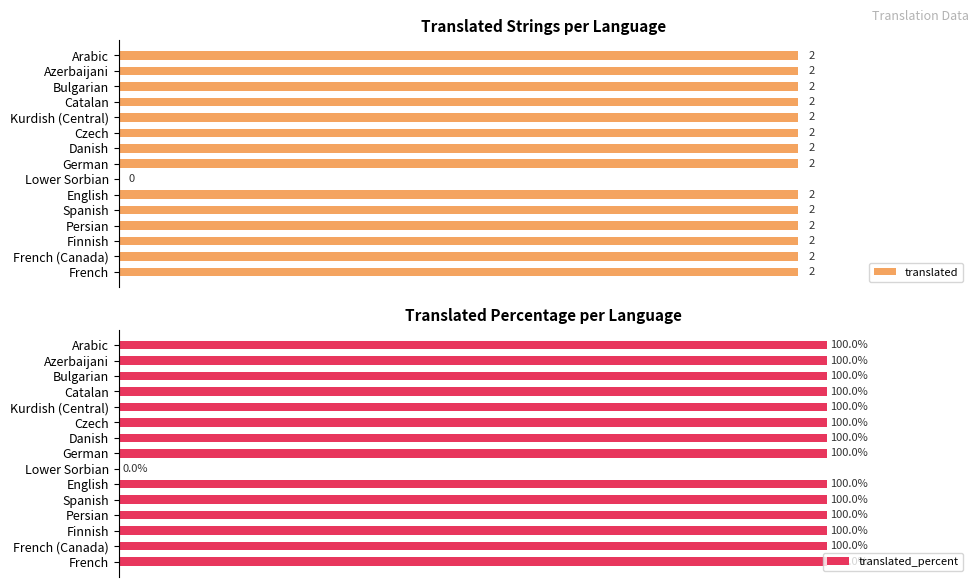

Read the translated value at 2.

2